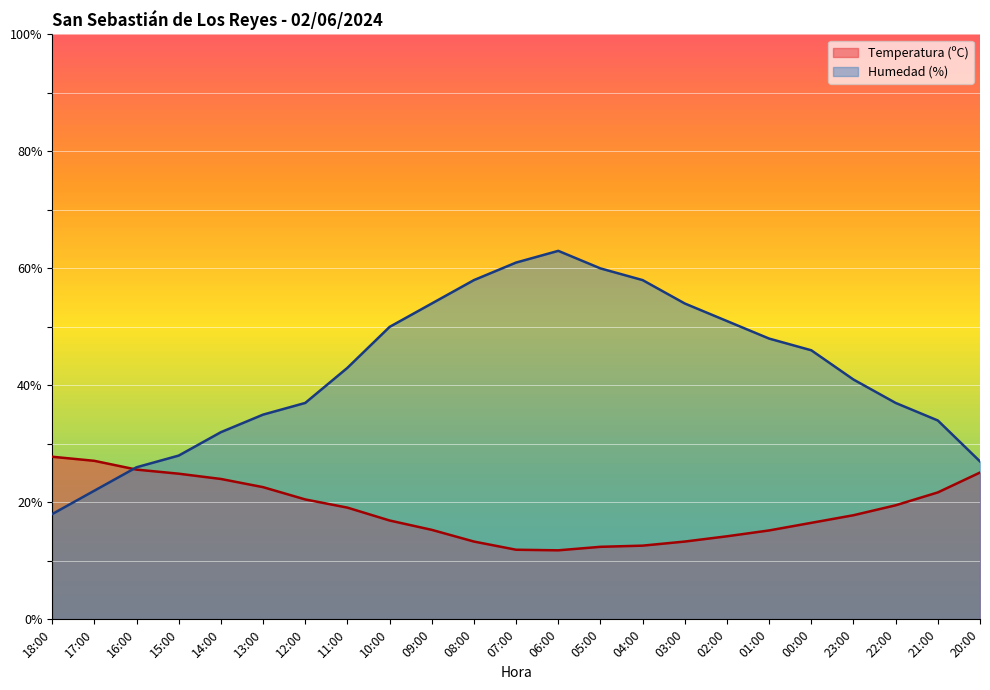

Between which two adjacent categories do Temperatura (ºC) and Humedad (%) first intersect?

17:00 and 16:00